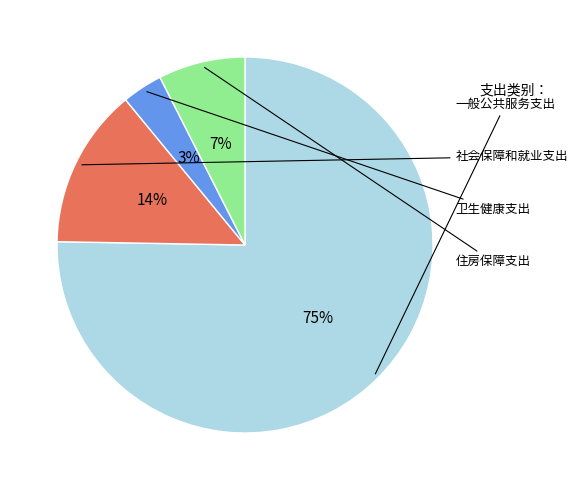

Is it true that 住房保障支出 is 7% of the pie?

True